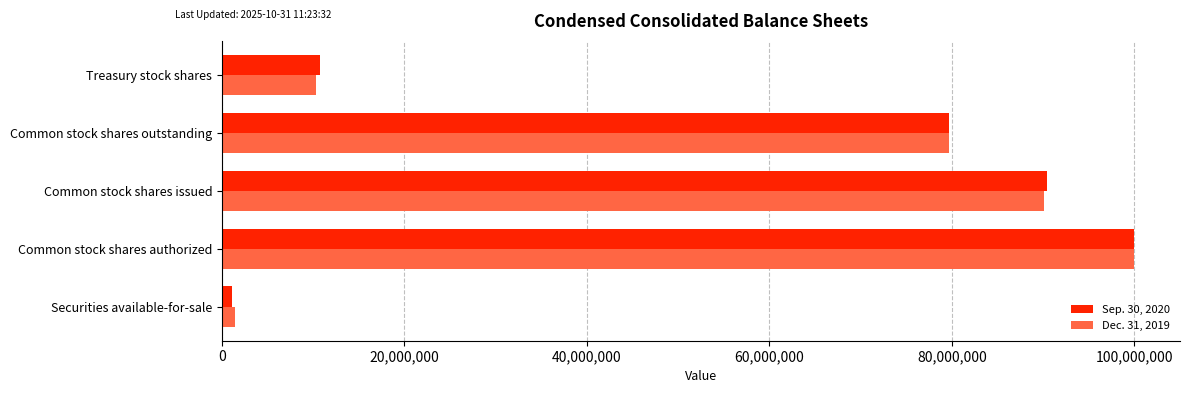

List the labels in order of Sep. 30, 2020 value, smallest first.

Securities available-for-sale, Treasury stock shares, Common stock shares outstanding, Common stock shares issued, Common stock shares authorized